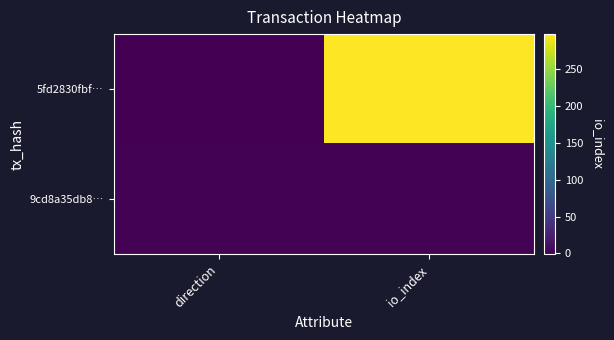

List the series in order of their peak value, highest first.

5fd2830fbf…, 9cd8a35db8…